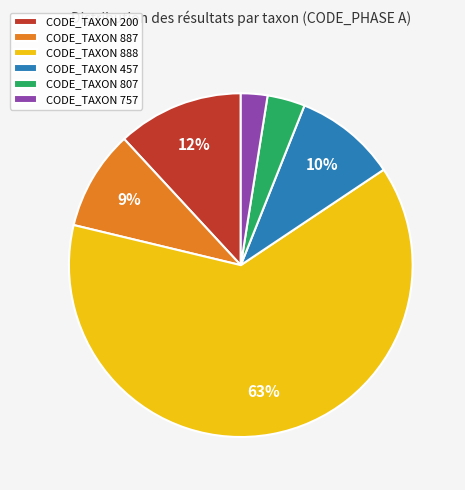

Which category accounts for the majority?

CODE_TAXON 888